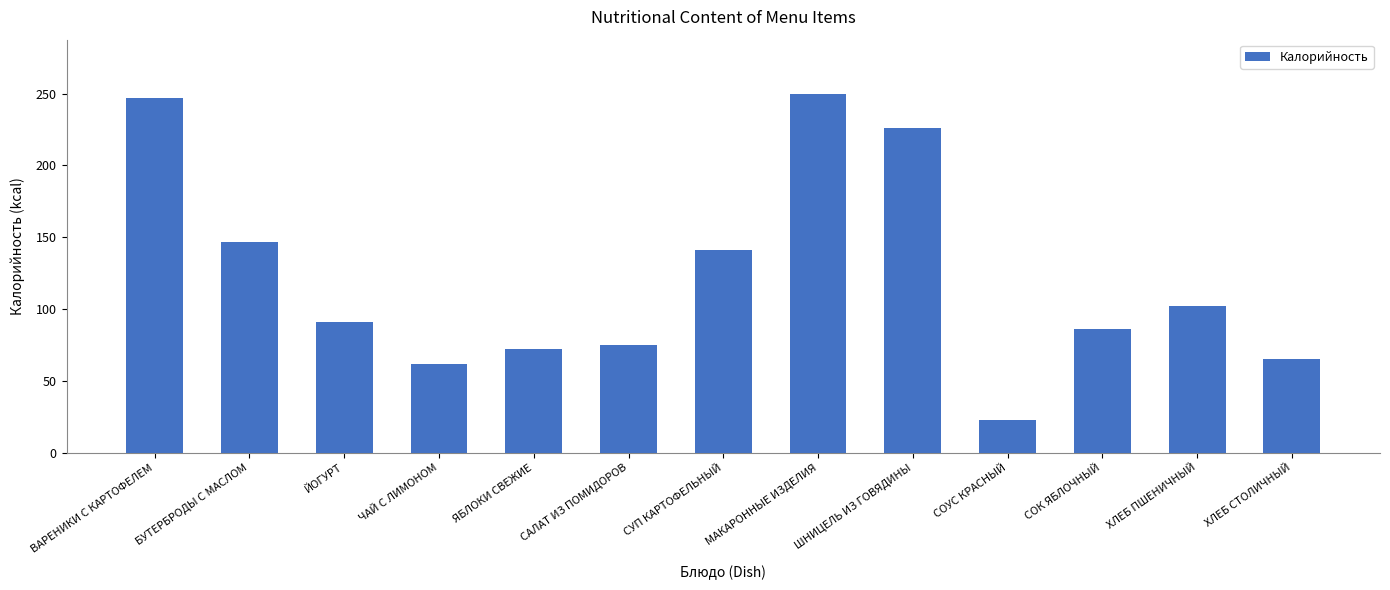

Reading left to right, what are all the values shown in this chart?

ВАРЕНИКИ С КАРТОФЕЛЕМ=247	БУТЕРБРОДЫ С МАСЛОМ=147	ЙОГУРТ=91	ЧАЙ С ЛИМОНОМ=62	ЯБЛОКИ СВЕЖИЕ=72	САЛАТ ИЗ ПОМИДОРОВ=75	СУП КАРТОФЕЛЬНЫЙ=141	МАКАРОННЫЕ ИЗДЕЛИЯ=250	ШНИЦЕЛЬ ИЗ ГОВЯДИНЫ=226	СОУС КРАСНЫЙ=23	СОК ЯБЛОЧНЫЙ=86	ХЛЕБ ПШЕНИЧНЫЙ=102	ХЛЕБ СТОЛИЧНЫЙ=65